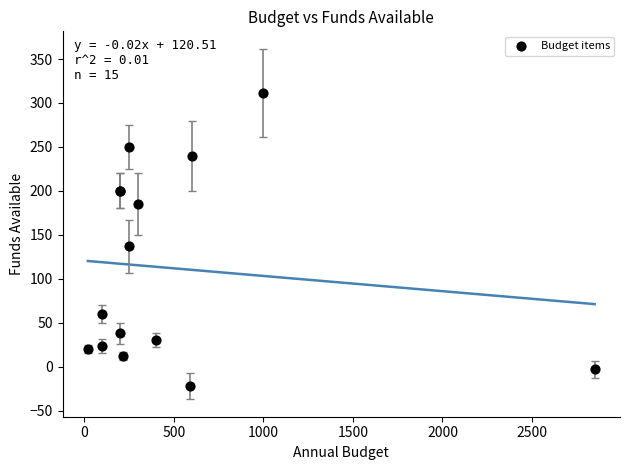

What Y value in the scatter plot is closest to 144?

137.0